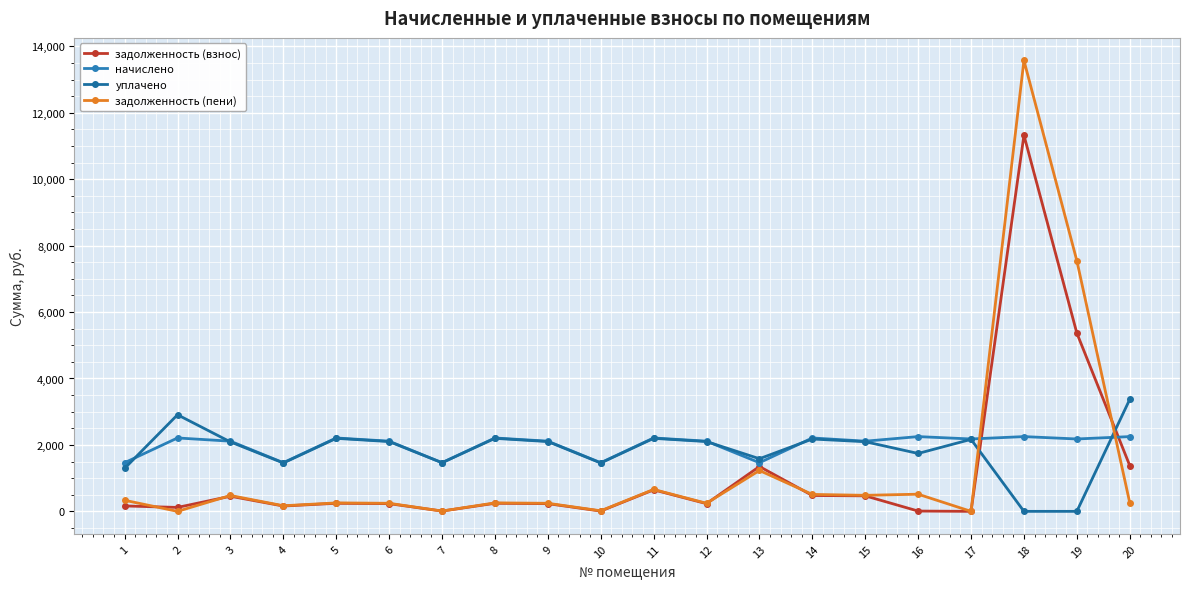

The уплачено series shows 581.0 at 8. True or false?

False